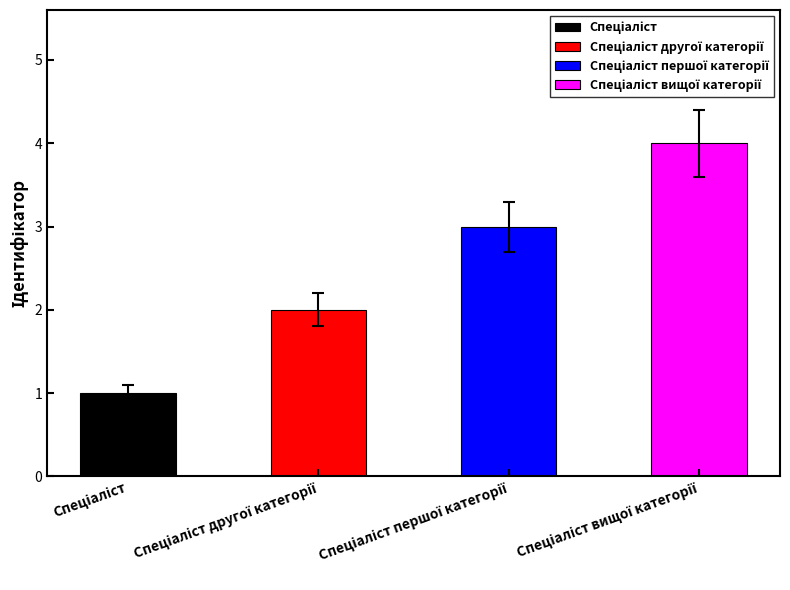

Reading right to left, list all the values displayed in this chart.

4	3	2	1